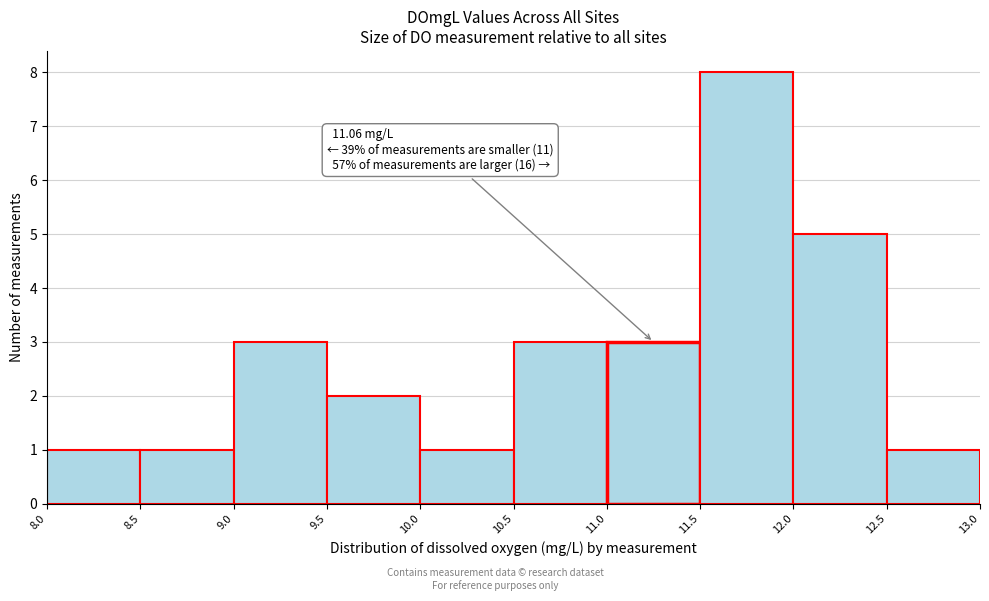

Which range on the x-axis has the tallest bar?

11.5 to 12.0